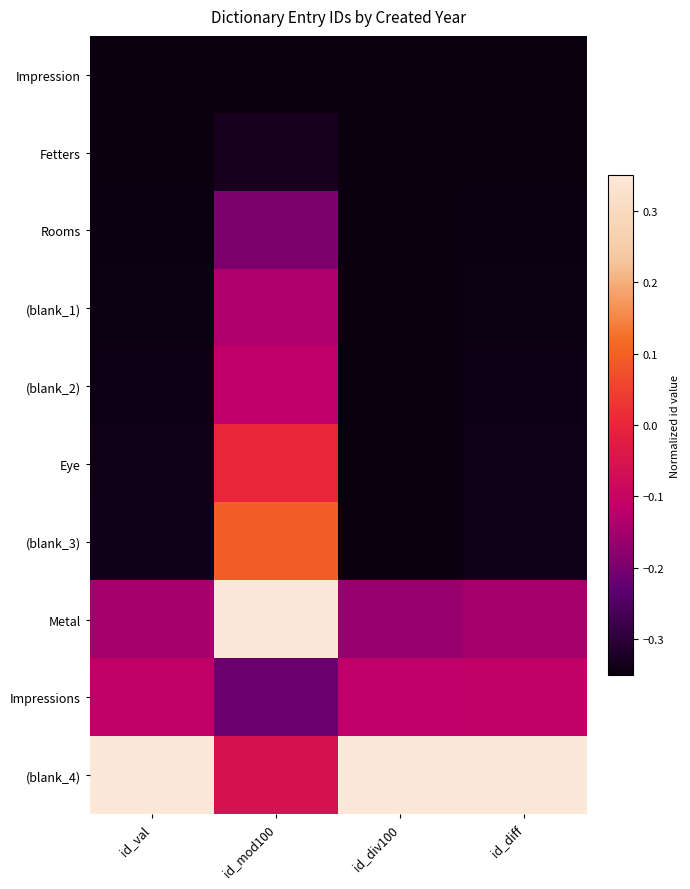

Reading right to left, what are all the values shown in this chart?

Impression: id_diff=-0.3	id_div100=-0.3	id_mod100=-0.3	id_val=-0.3
Fetters: id_diff=-0.3	id_div100=-0.3	id_mod100=-0.3	id_val=-0.3
Rooms: id_diff=-0.3	id_div100=-0.3	id_mod100=-0.2	id_val=-0.3
(blank_1): id_diff=-0.3	id_div100=-0.3	id_mod100=-0.1	id_val=-0.3
(blank_2): id_diff=-0.3	id_div100=-0.3	id_mod100=-0.1	id_val=-0.3
Eye: id_diff=-0.3	id_div100=-0.3	id_mod100=0.0	id_val=-0.3
(blank_3): id_diff=-0.3	id_div100=-0.3	id_mod100=0.1	id_val=-0.3
Metal: id_diff=-0.1	id_div100=-0.2	id_mod100=0.3	id_val=-0.1
Impressions: id_diff=-0.1	id_div100=-0.1	id_mod100=-0.2	id_val=-0.1
(blank_4): id_diff=0.3	id_div100=0.3	id_mod100=-0.1	id_val=0.3